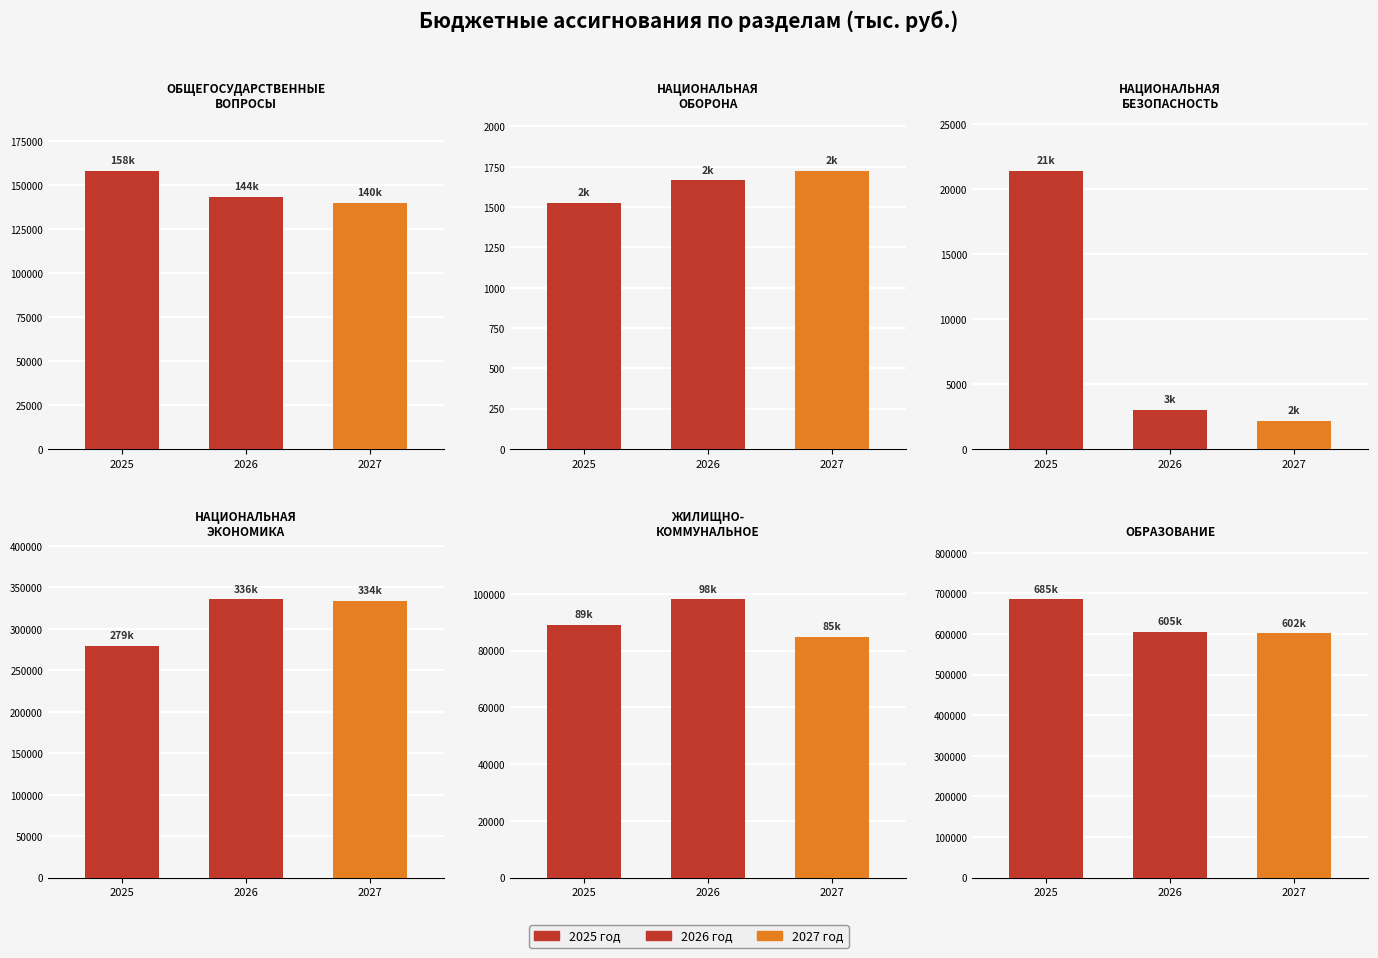

Reading left to right, transcribe all the data shown in this chart.

2025: ОБЩЕГОСУДАРСТВЕННЫЕ
ВОПРОСЫ=158283.9	НАЦИОНАЛЬНАЯ
ОБОРОНА=1524.2	НАЦИОНАЛЬНАЯ
БЕЗОПАСНОСТЬ=21431.7	НАЦИОНАЛЬНАЯ
ЭКОНОМИКА=279376.7	ЖИЛИЩНО-
КОММУНАЛЬНОЕ=88994.9	ОБРАЗОВАНИЕ=685340.8
2026: ОБЩЕГОСУДАРСТВЕННЫЕ
ВОПРОСЫ=143632.0	НАЦИОНАЛЬНАЯ
ОБОРОНА=1665.6	НАЦИОНАЛЬНАЯ
БЕЗОПАСНОСТЬ=2996.1	НАЦИОНАЛЬНАЯ
ЭКОНОМИКА=335538.6	ЖИЛИЩНО-
КОММУНАЛЬНОЕ=98084.8	ОБРАЗОВАНИЕ=604859.5
2027: ОБЩЕГОСУДАРСТВЕННЫЕ
ВОПРОСЫ=139892.3	НАЦИОНАЛЬНАЯ
ОБОРОНА=1725.1	НАЦИОНАЛЬНАЯ
БЕЗОПАСНОСТЬ=2172.4	НАЦИОНАЛЬНАЯ
ЭКОНОМИКА=334257.9	ЖИЛИЩНО-
КОММУНАЛЬНОЕ=84926.3	ОБРАЗОВАНИЕ=601832.5